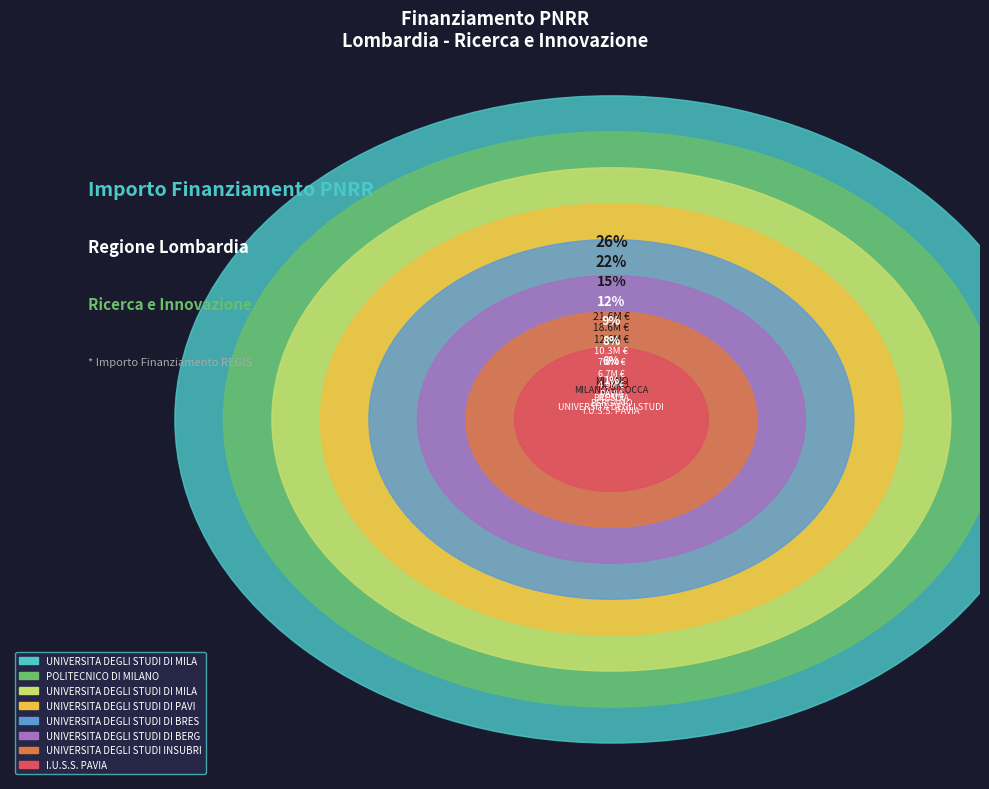

How many slices are in this pie chart?

8